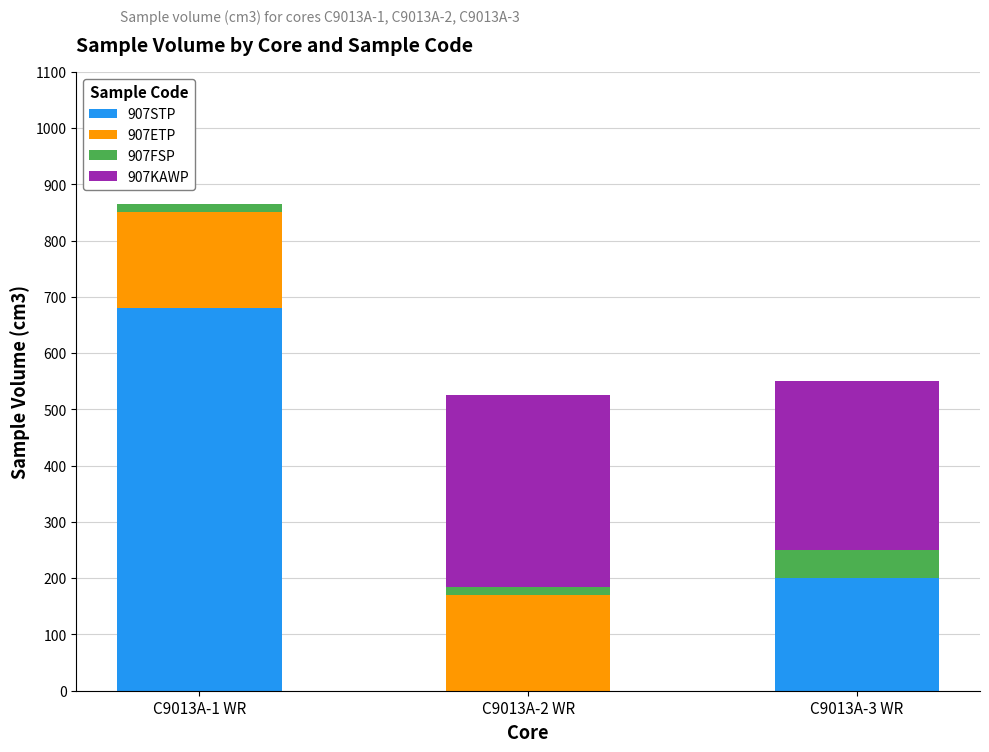

Reading right to left, transcribe the values for 907STP.

C9013A-3 WR=200	C9013A-2 WR=0	C9013A-1 WR=680